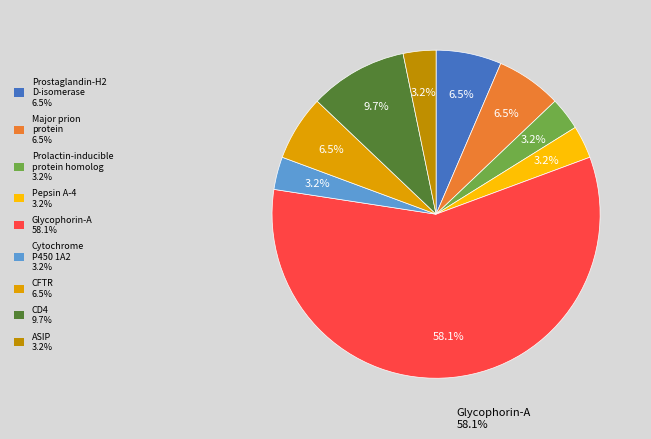

How many segments does this pie chart have?

9